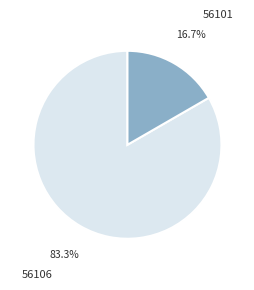

To the nearest percent, what is the difference between the 56101 and 56106 slice percentages?

67%